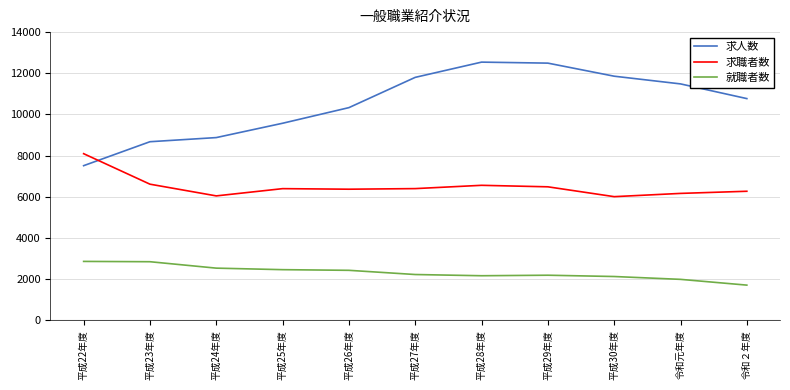

At which category does the chart reach its minimum across all series?

令和２年度